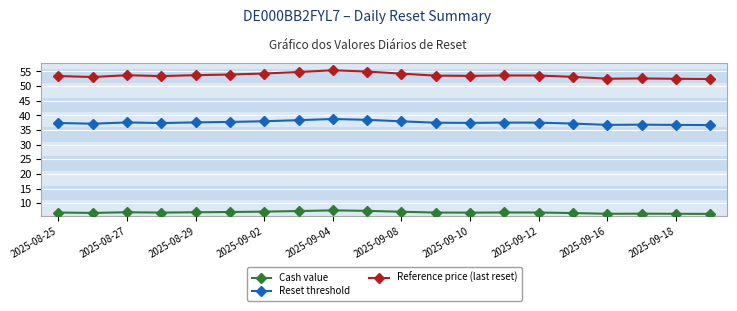

Is this an area chart (filled region under the line)?

No